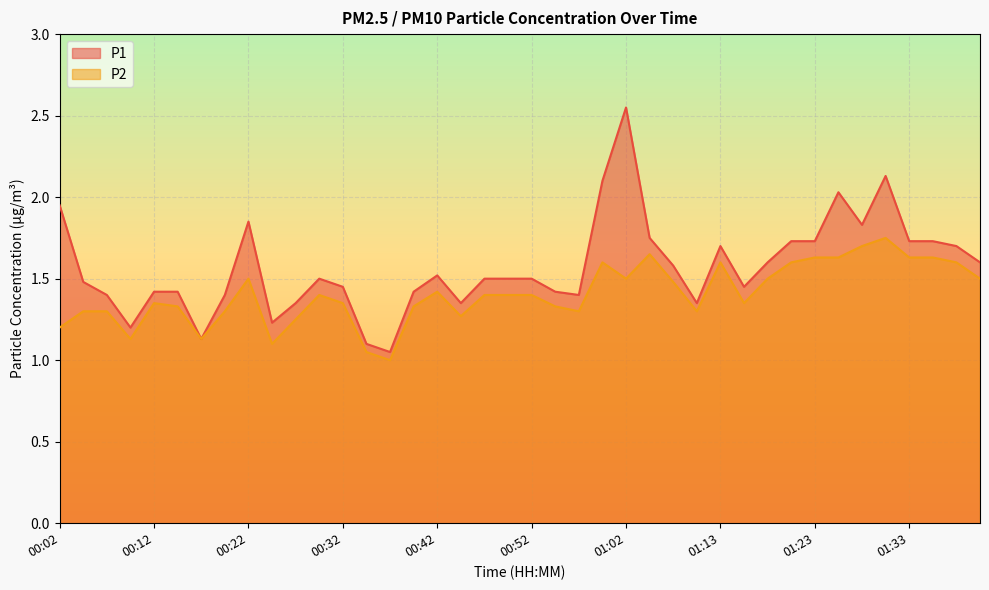

What is the lowest value of the P1 series?

1.1